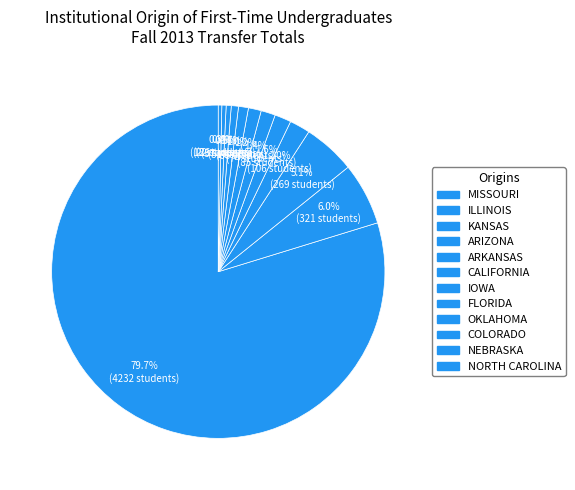

Which category has the biggest portion of the pie?

MISSOURI